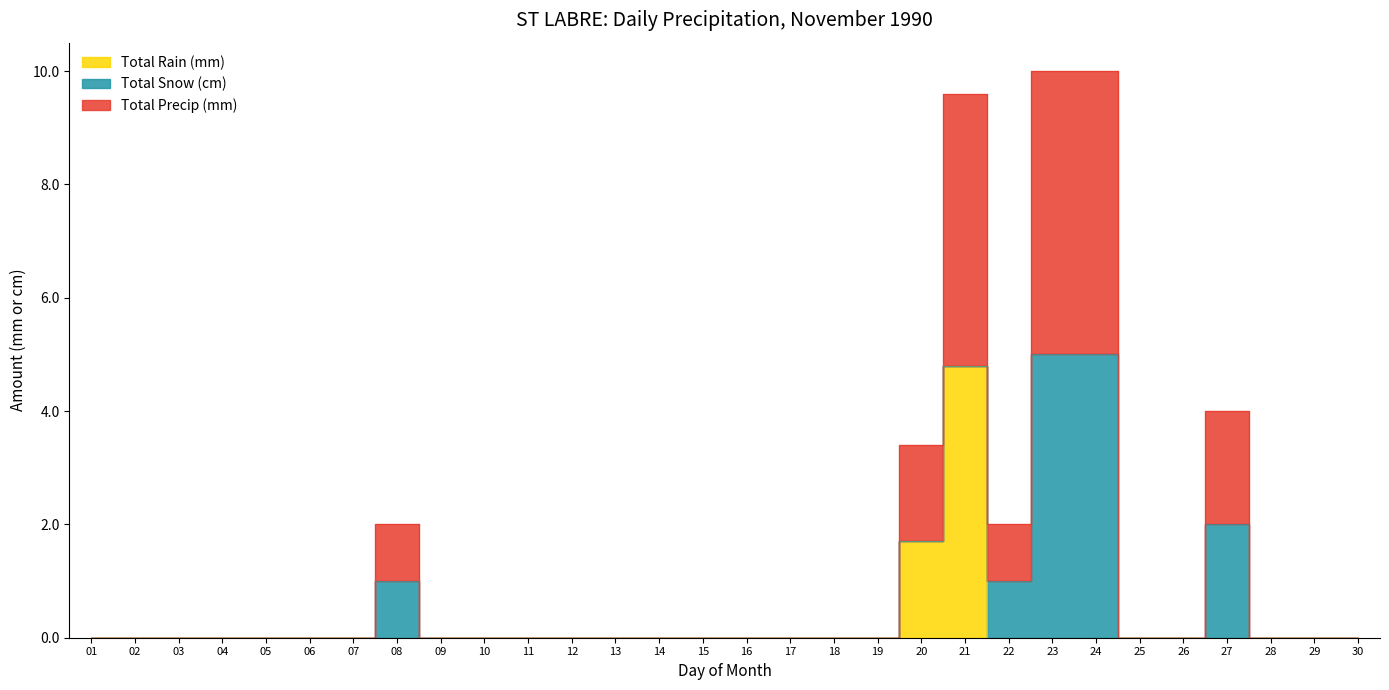

List the labels in order of Total Precip (mm) value, smallest first.

01, 02, 03, 04, 05, 06, 07, 09, 10, 11, 12, 13, 14, 15, 16, 17, 18, 19, 25, 26, 28, 29, 30, 08, 22, 20, 27, 21, 23, 24